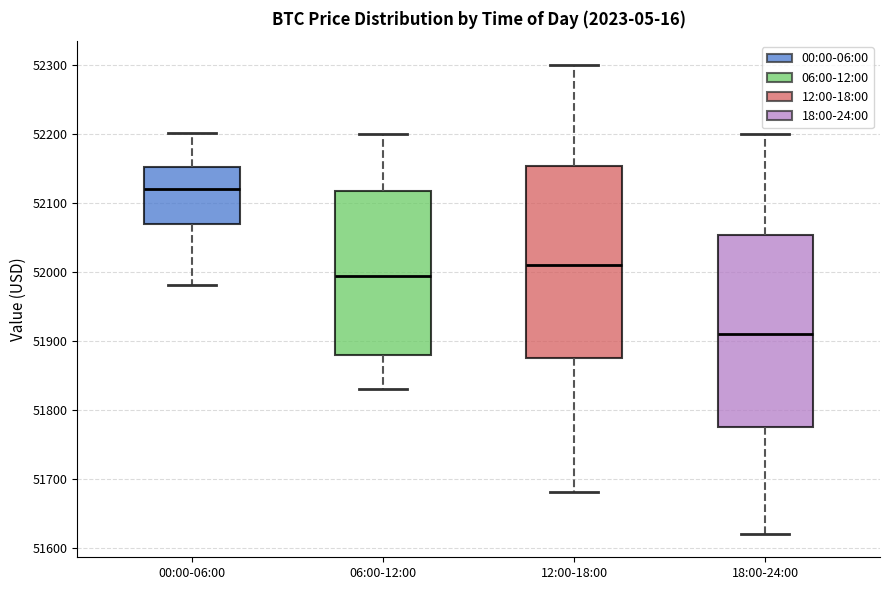

Which box's median line is the lowest?

18:00-24:00